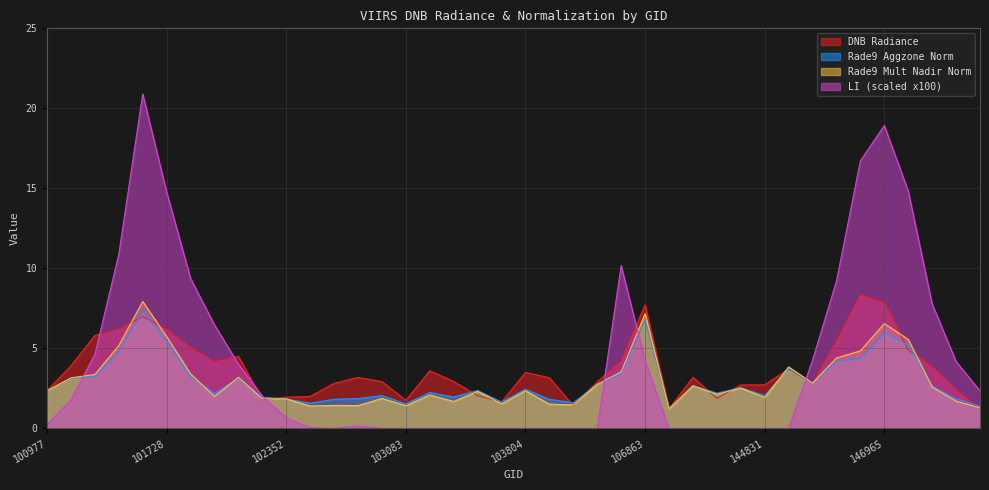

At which category does the chart reach its minimum across all series?

144221